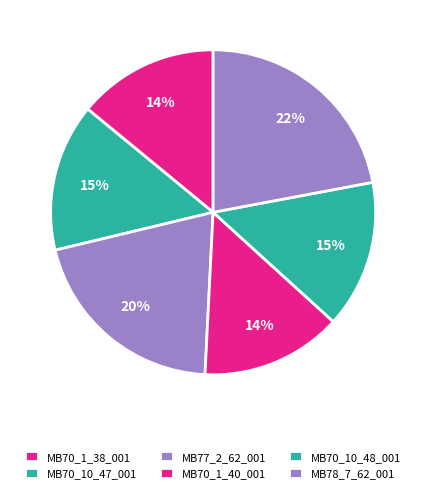

Is there a majority slice in this chart?

No